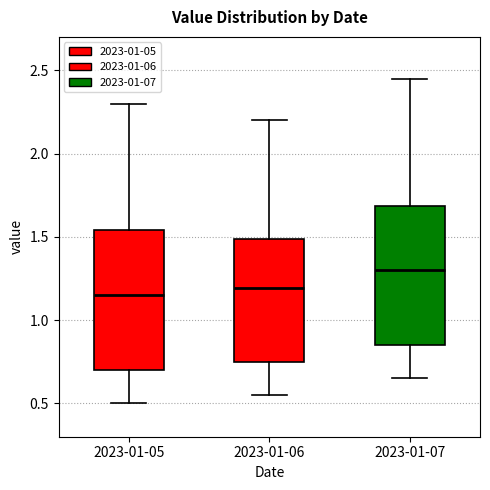

Where does the upper whisker of the box for 2023-01-07 end on the y-axis? The values are not printed on the chart, so give them approximately, as read against the axis.

2.45